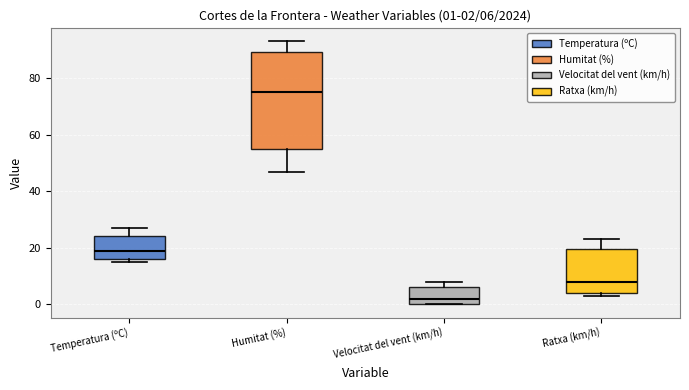

Which box has the highest median line?

Humitat (%)